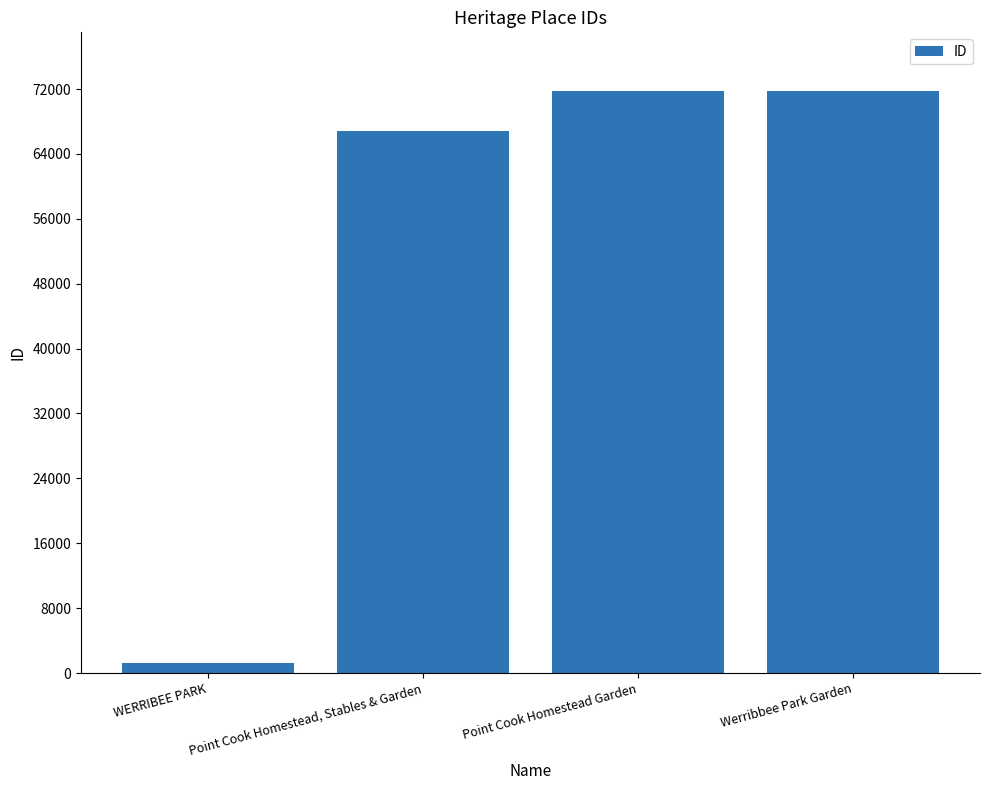

Rank the categories by value from highest to lowest.

Werribbee Park Garden, Point Cook Homestead Garden, Point Cook Homestead, Stables & Garden, WERRIBEE PARK